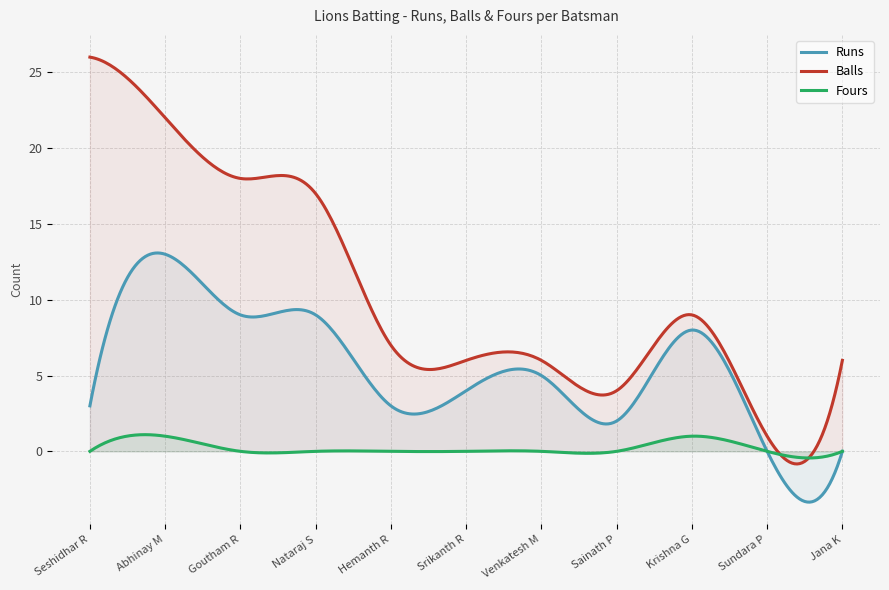

Is it true that Runs equals -6 at Jana K?

False